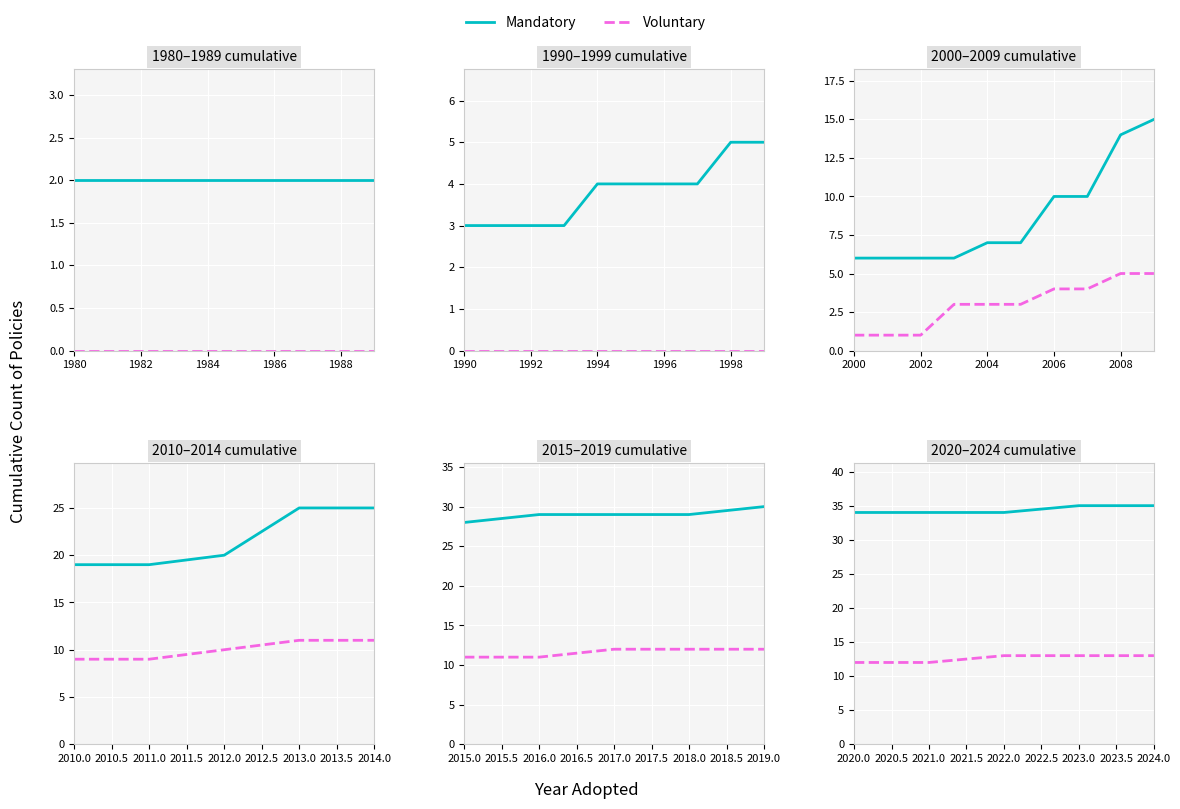

How many categories are shown in the chart?

5